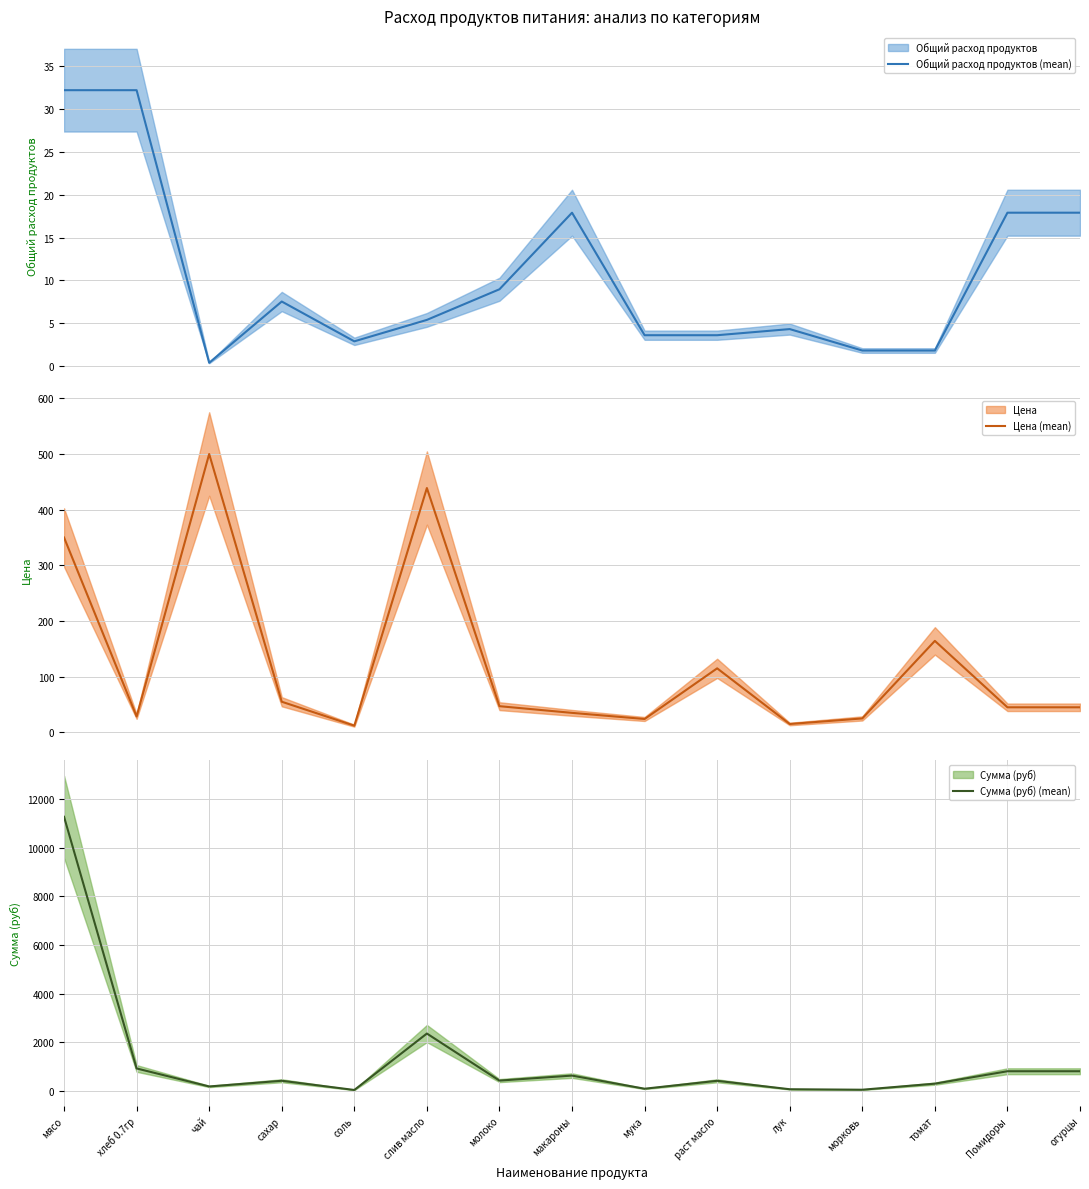

Rank the series at огурцы from lowest to highest value.

Общий расход продуктов (mean), Цена (mean), Сумма (руб) (mean)